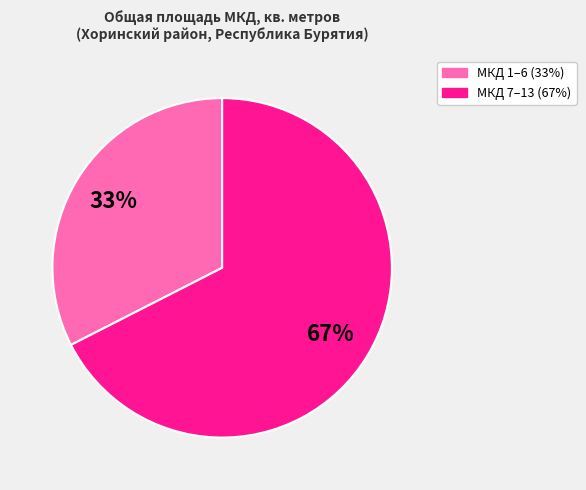

Count the number of slices in the pie.

2